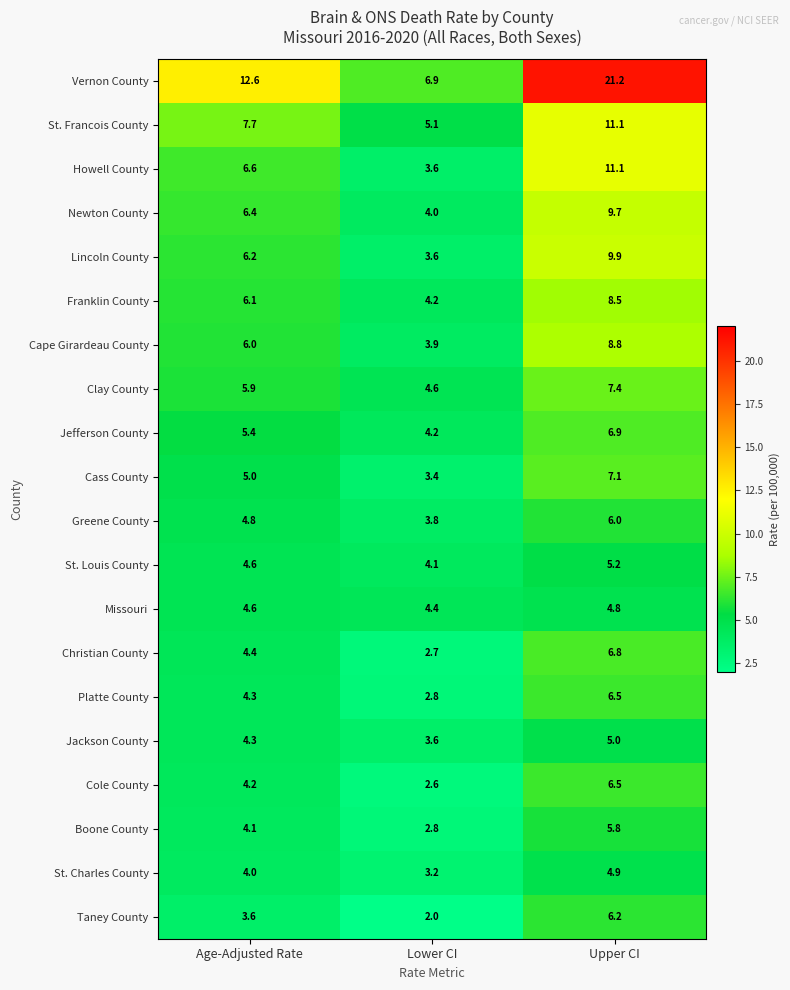

Which series has the largest range (max minus min)?

Vernon County